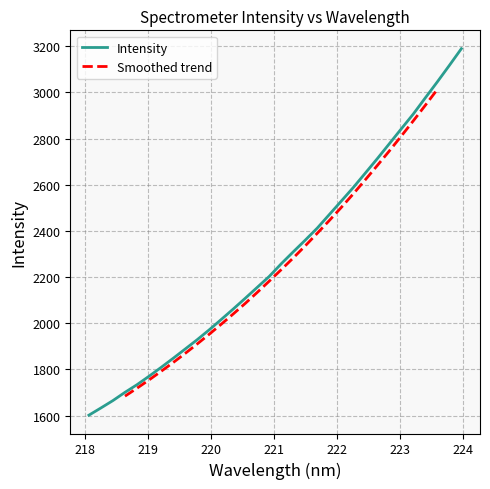

True or false: the data shows 1928.3 at 219.7801.

True